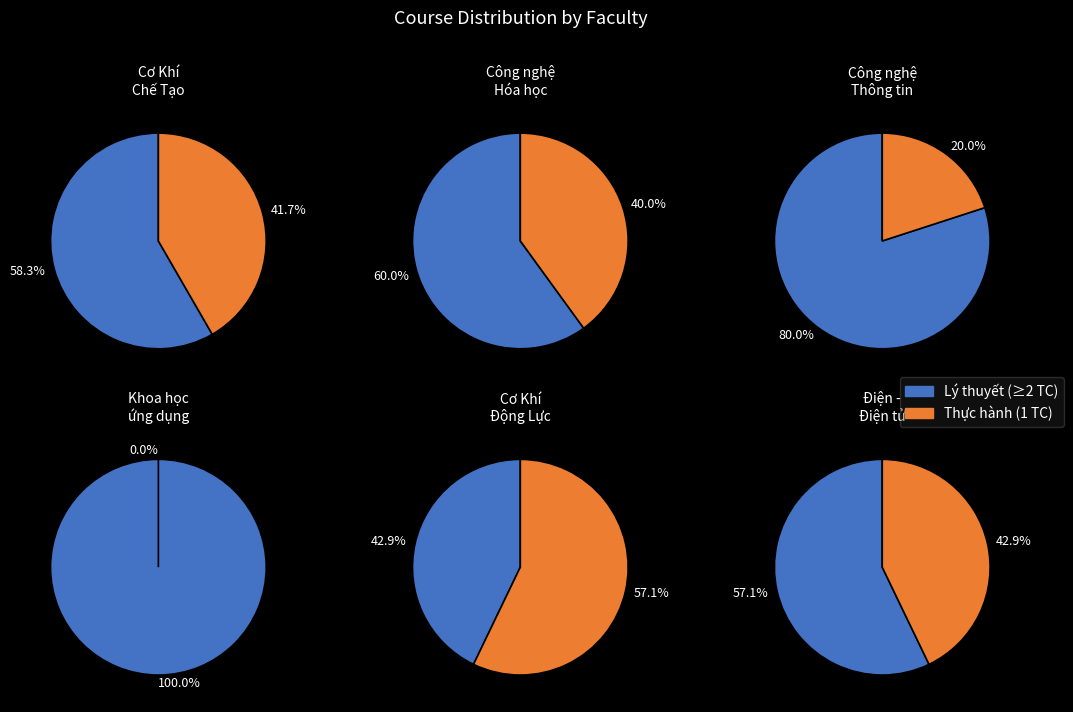

Does 1 TC represent more than half of the total?

No